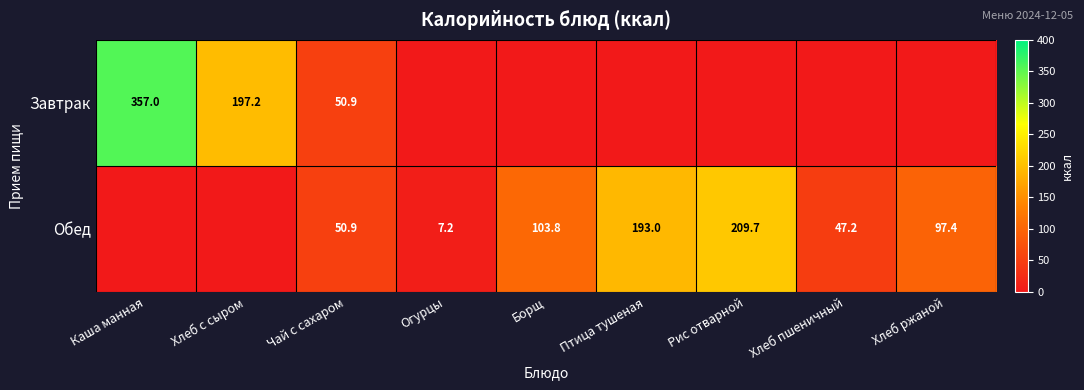

Is it true that Обед equals 142.0 at Борщ?

False